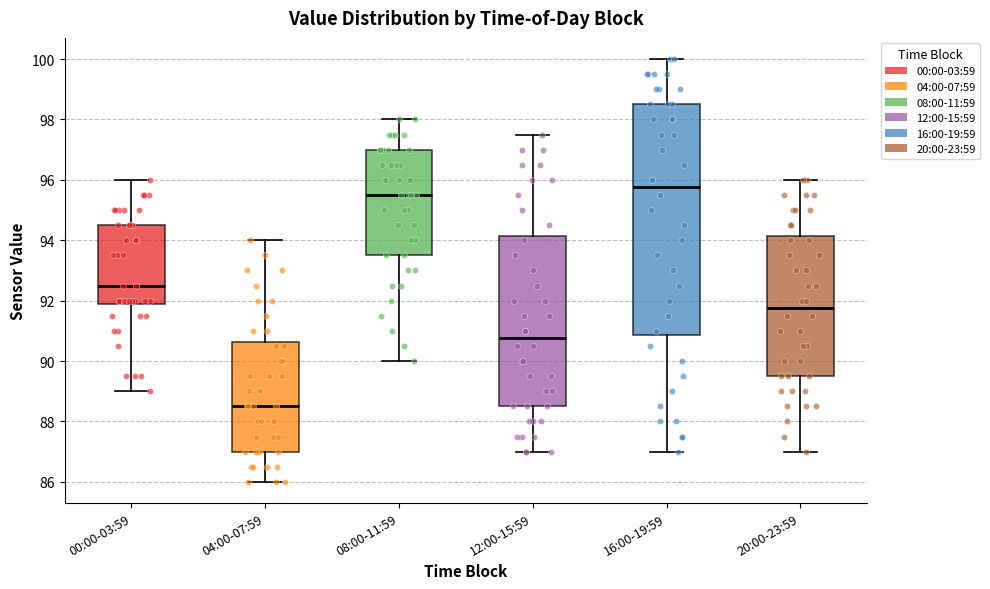

Reading left to right, read every box against the y-axis: the position of its median line, the range the box covers, and the ends of its whiskers. The values are not printed on the chart, so give them approximately, as read against the axis.

00:00-03:59: median 92.6, box 91.8 to 94.6, whiskers 89.0 to 96.0
04:00-07:59: median 88.6, box 87.0 to 90.6, whiskers 86.0 to 94.0
08:00-11:59: median 95.6, box 93.6 to 97.0, whiskers 90.0 to 98.0
12:00-15:59: median 90.8, box 88.6 to 94.2, whiskers 87.0 to 97.6
16:00-19:59: median 95.8, box 90.8 to 98.6, whiskers 87.0 to 100.0
20:00-23:59: median 91.8, box 89.6 to 94.2, whiskers 87.0 to 96.0